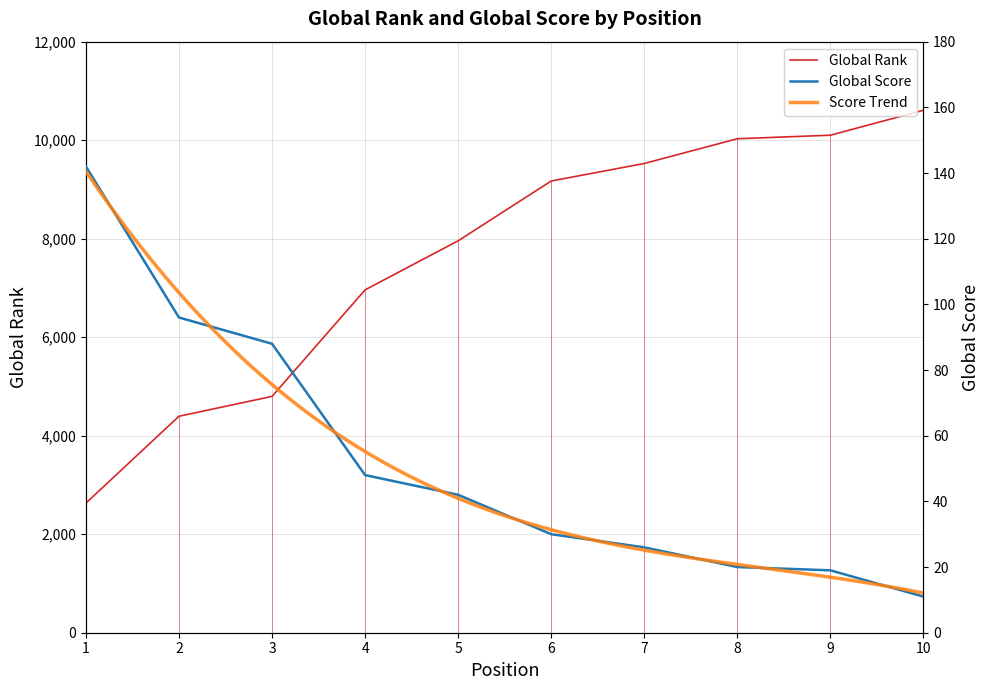

True or false: Global Score has more than 0 points higher than both neighbors.

False